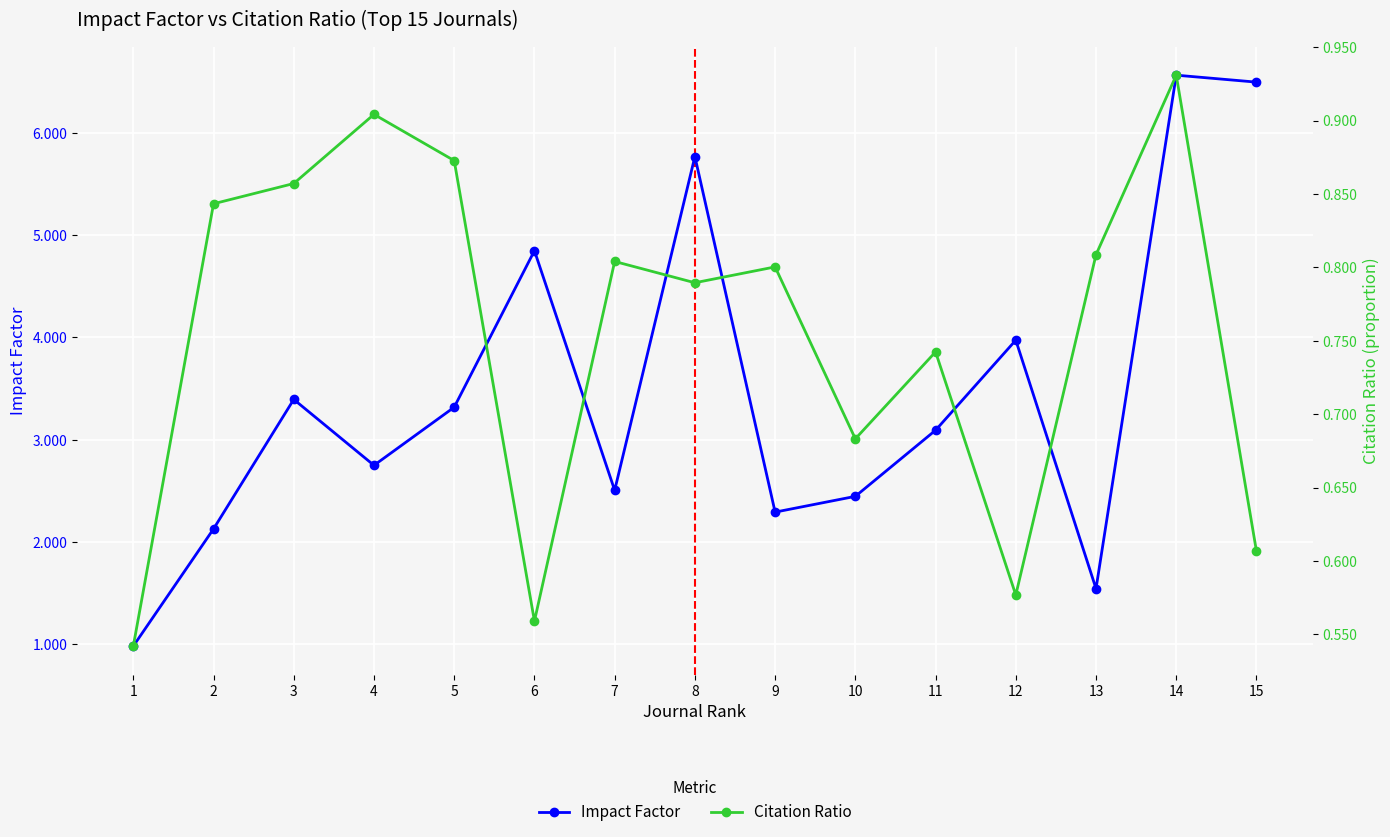

How many data points in Impact Factor are above 3?

8